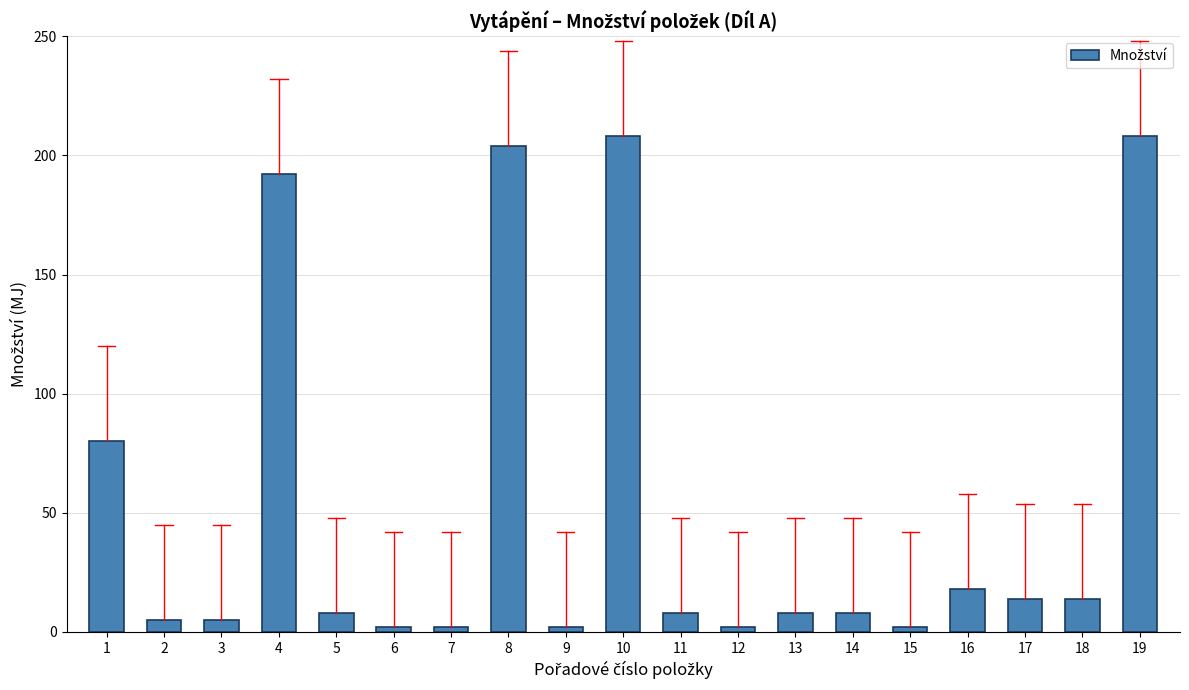

How many data points are less than 8?

7